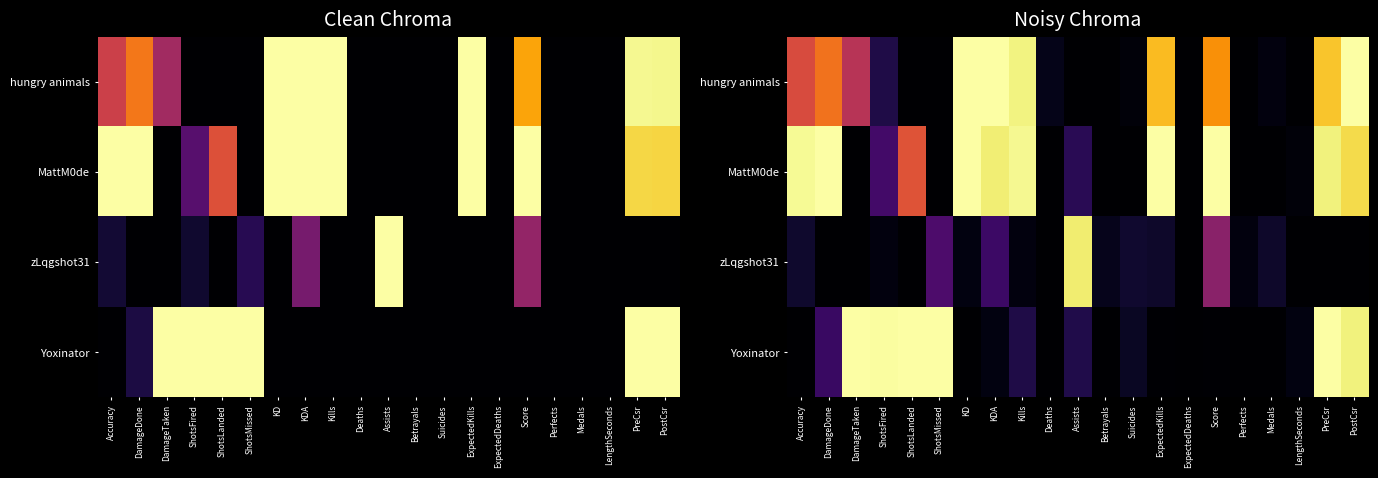

Which category has the lowest value across all series?

ShotsLanded